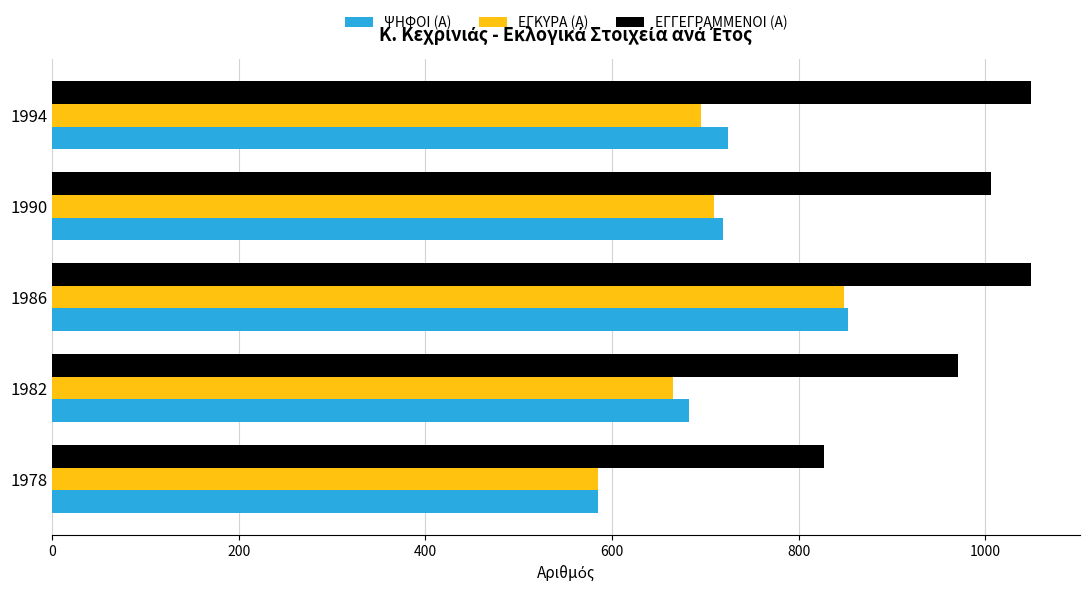

Which series has the largest range (max minus min)?

ΨΗΦΟΙ (Α)